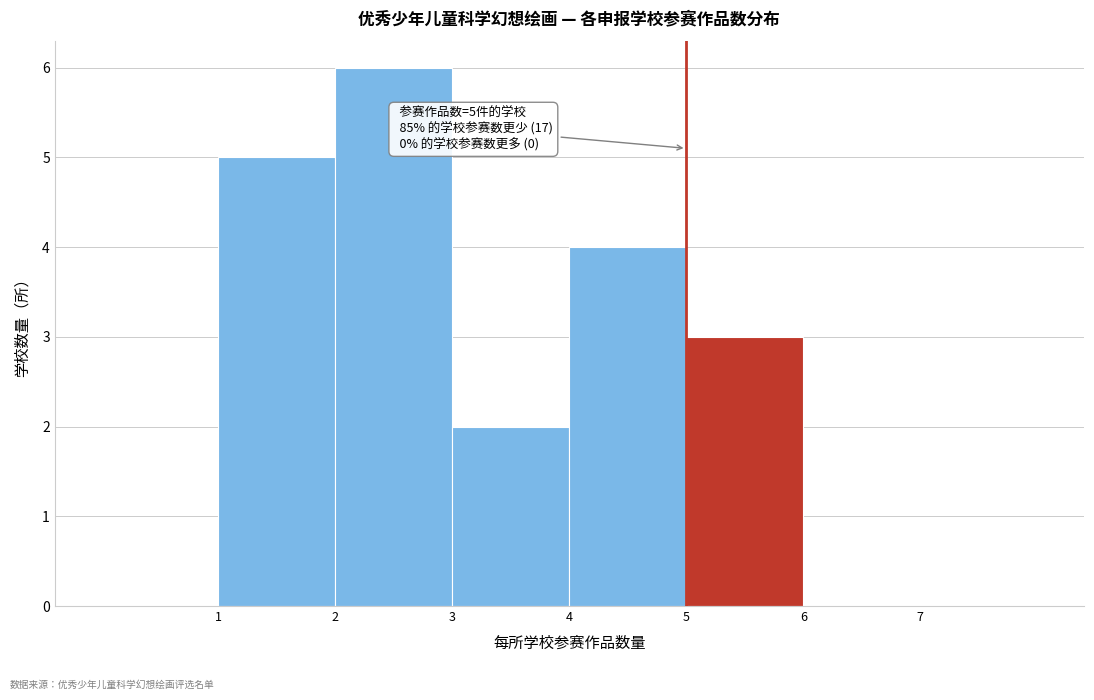

Which range on the x-axis has the tallest bar?

2 to 3